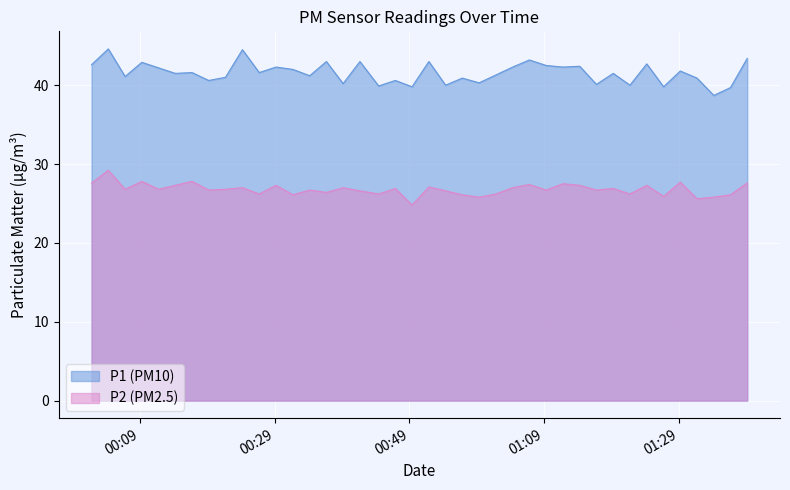

What is the average value of the P1 series?

41.6